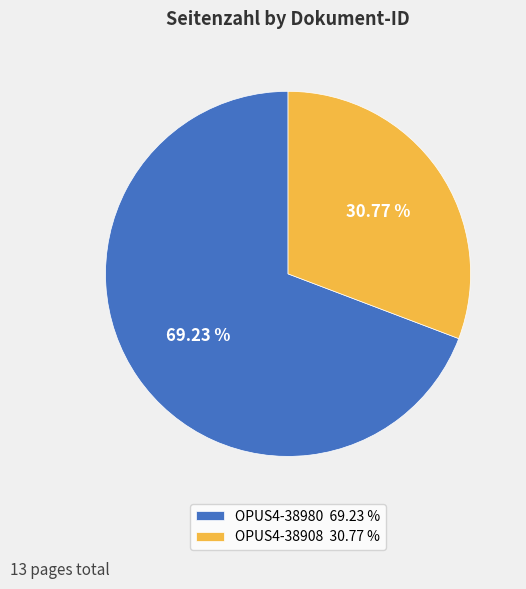

To the nearest percent, what is the combined percentage of OPUS4-38980 and OPUS4-38908?

100%